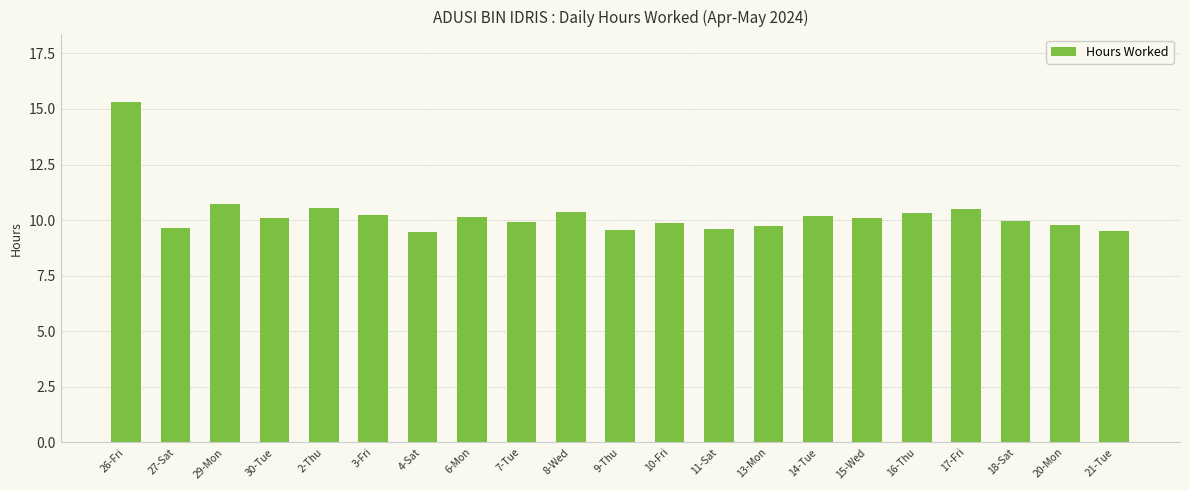

The value at 21-Tue is 9.5. True or false?

True